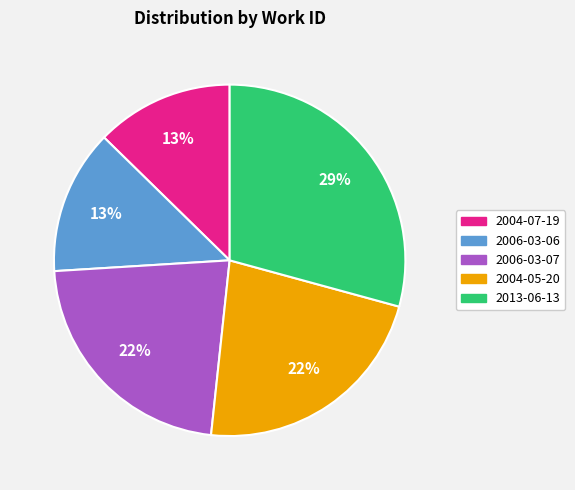

Which has a higher value, 2004-07-19 or 2006-03-07?

2006-03-07